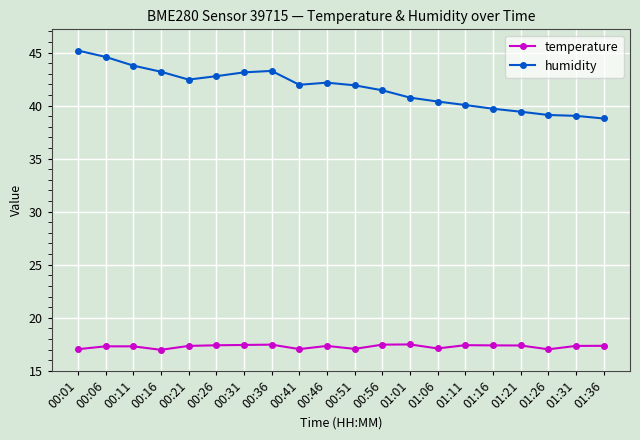

What is the smallest value displayed?

17.0